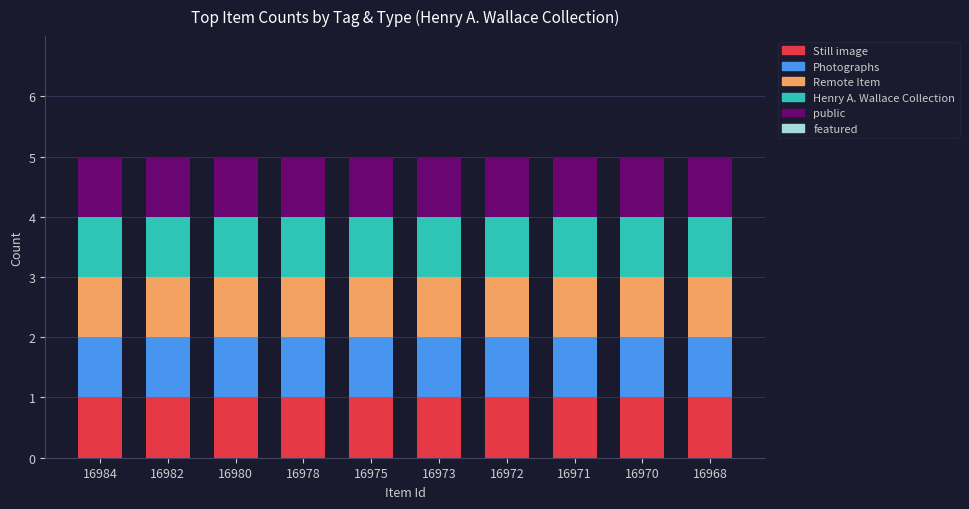

The value of Henry A. Wallace Collection at 16984 is 1. True or false?

True